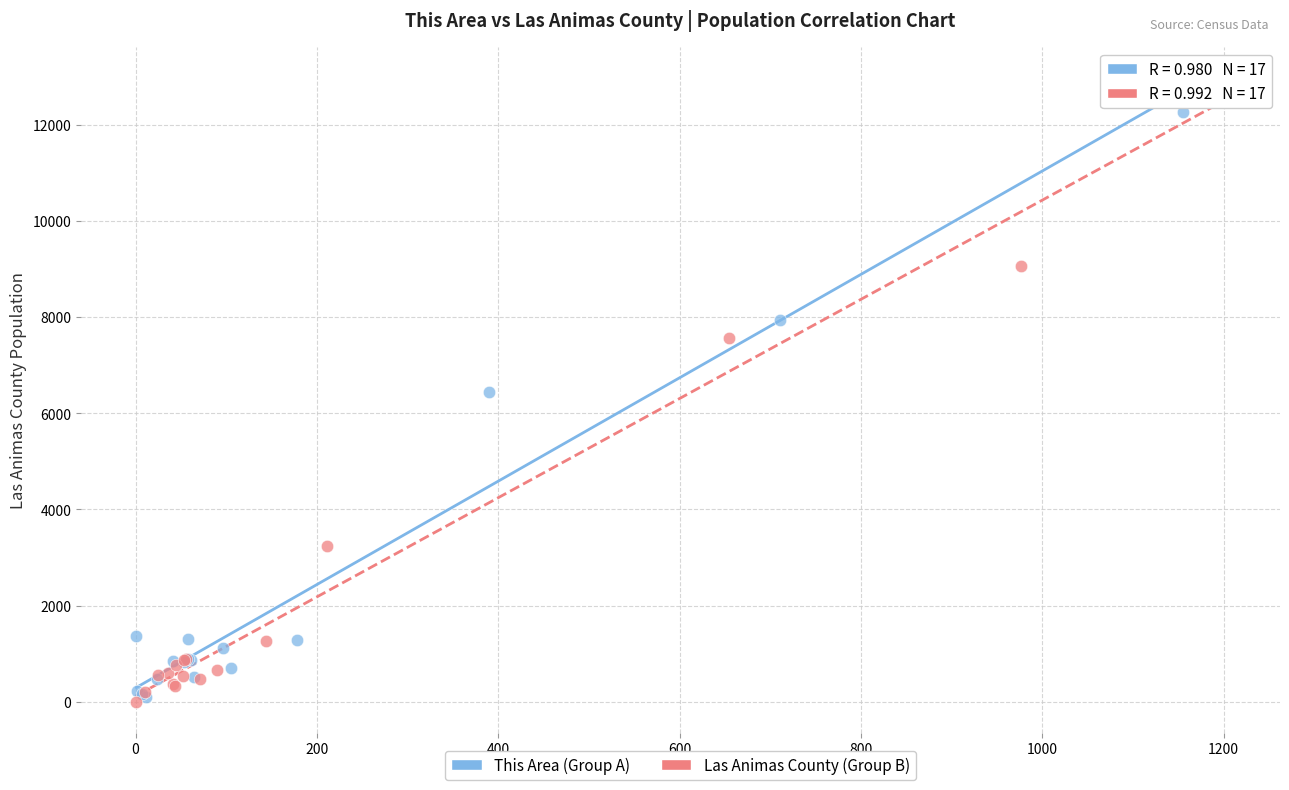

Which series reaches the maximum Y coordinate?

Las Animas County (Group B)